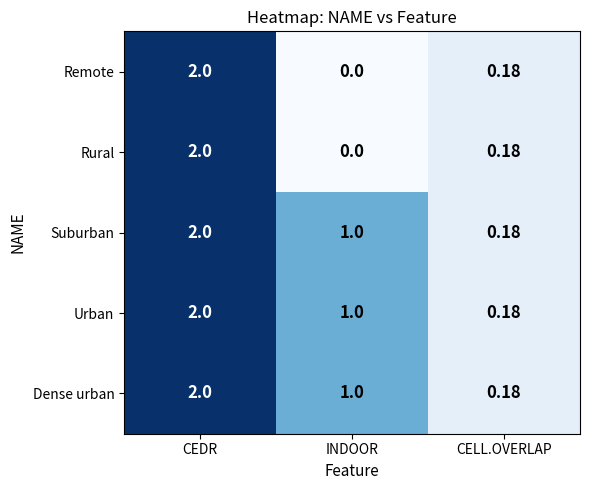

Which category has the lowest value in the Remote series?

INDOOR